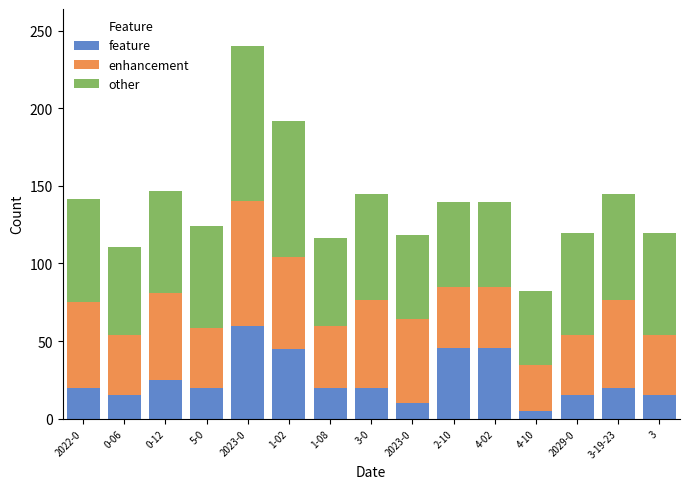

What are all the series names shown in the legend?

feature, enhancement, other